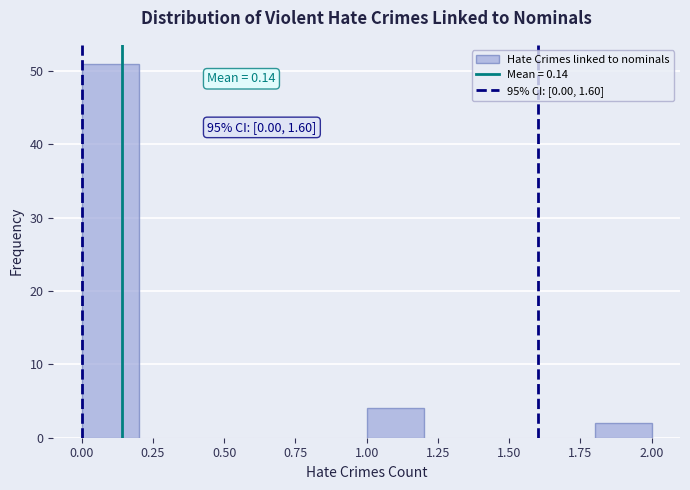

Which range on the x-axis has the tallest bar?

0.0 to 0.2